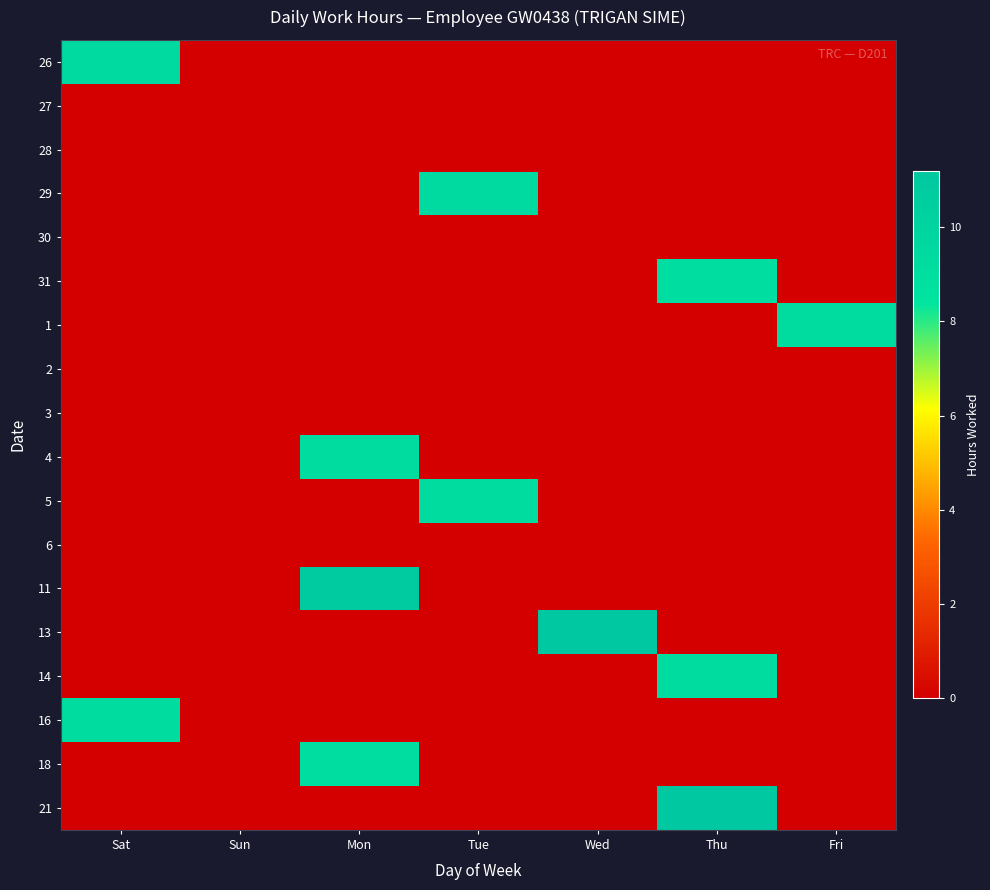

At which category does the chart reach its peak across all series?

Wed